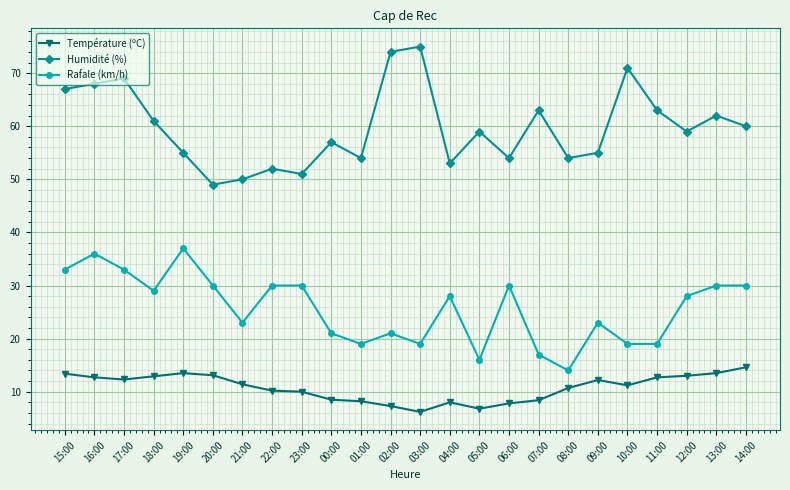

At which label does Rafale (km/h) reach its minimum?

08:00